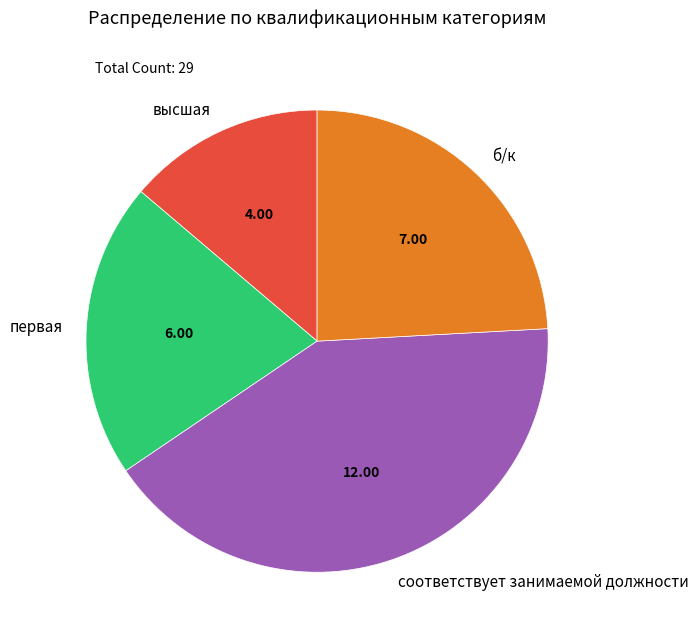

Does первая represent more than half of the total?

No